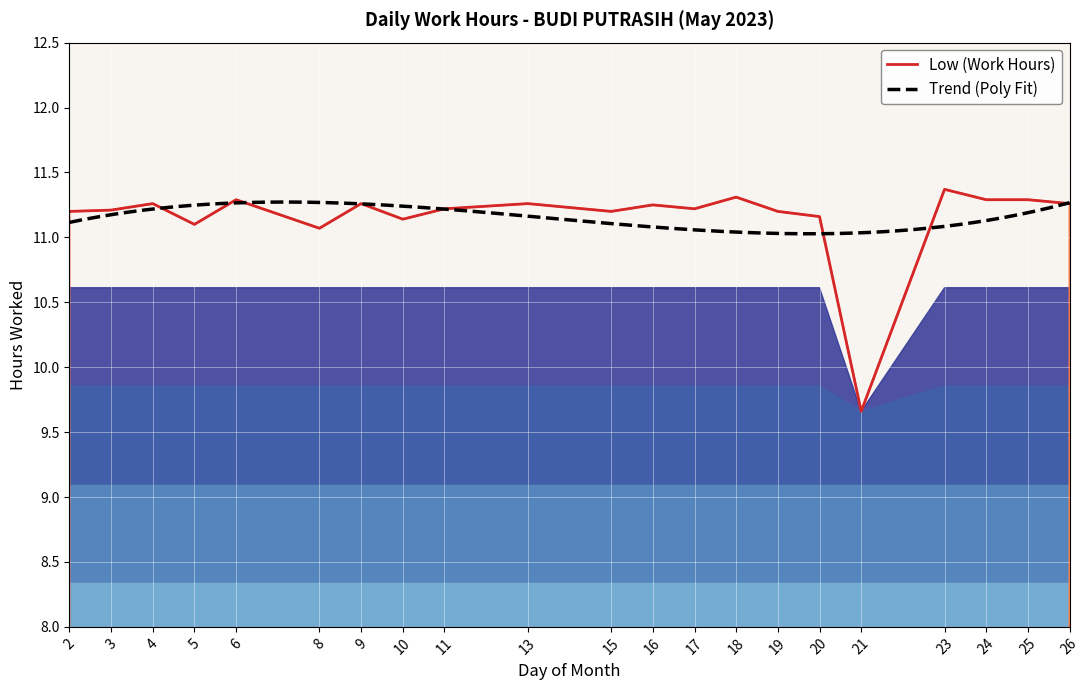

What is the difference between the values at 8 and 26?

0.2